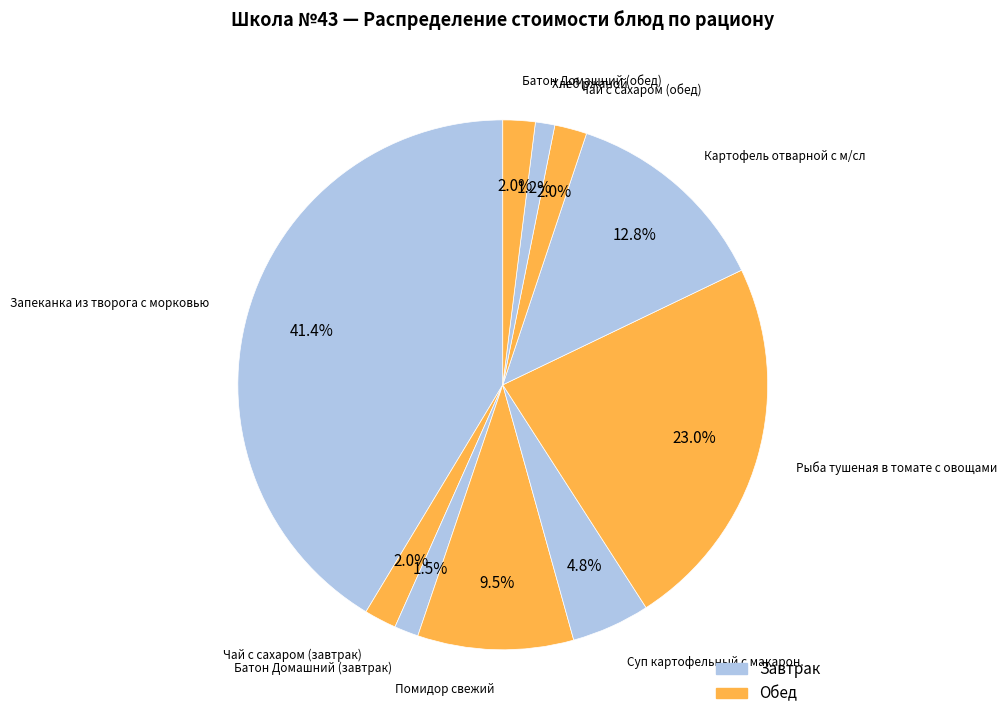

To the nearest percent, what is the average slice percentage?

10%